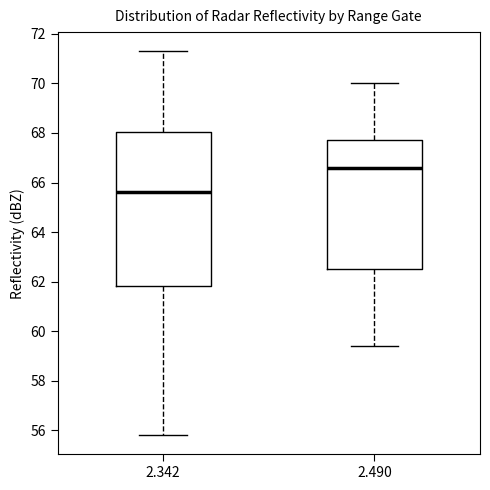

Which box's median line is the lowest?

2.342